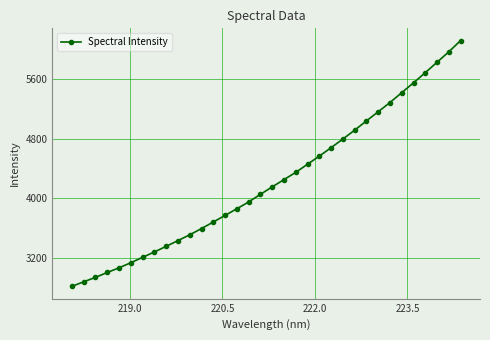

What is the value of the 10th point from the left?

3435.2